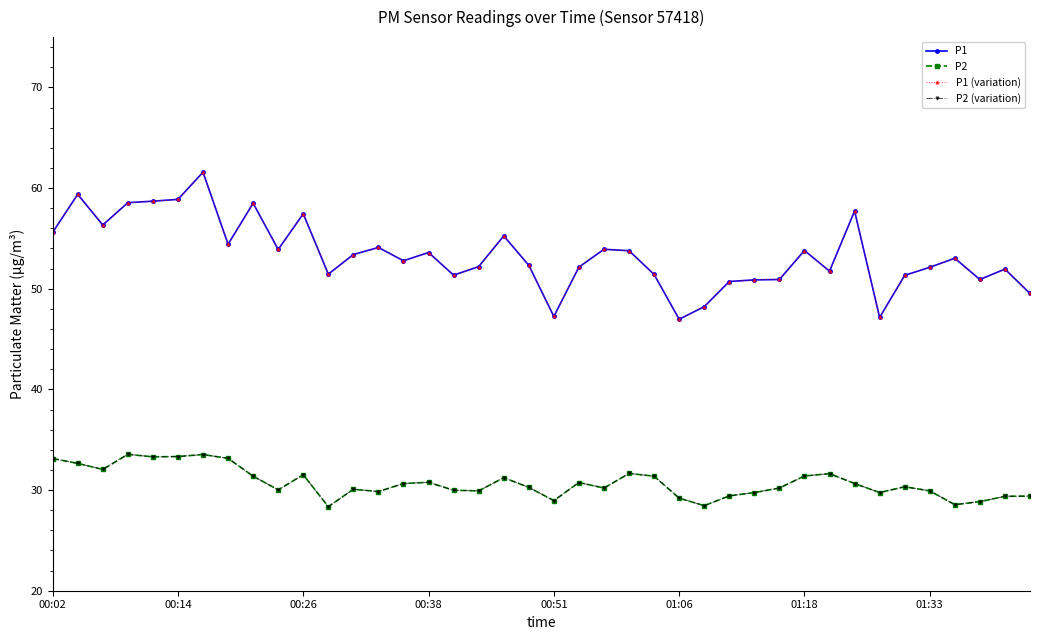

At how many categories does at least one series exceed 33?

40